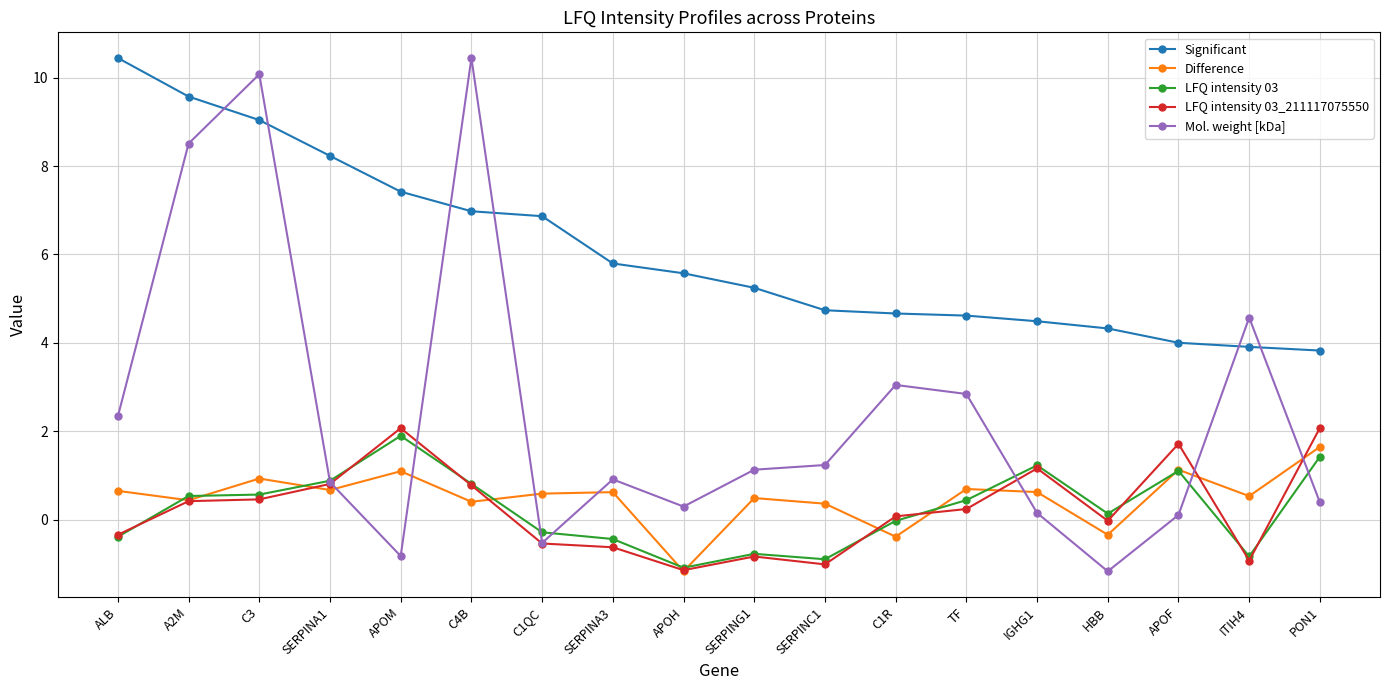

What is the label of the 7th point from the right?

C1R